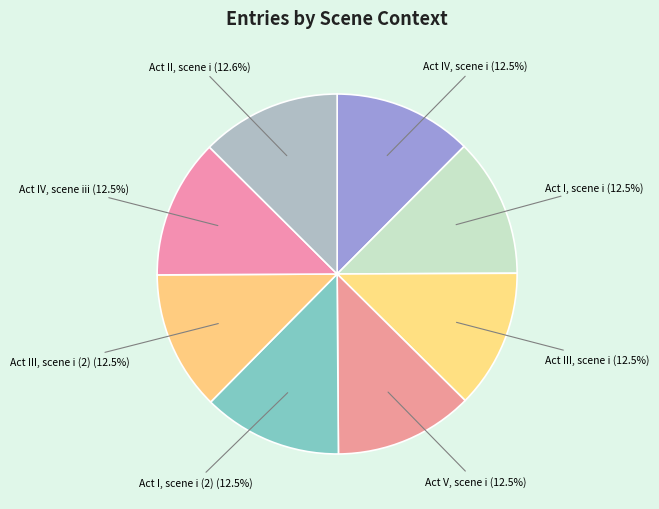

Is there any slice that represents more than half of the pie?

No